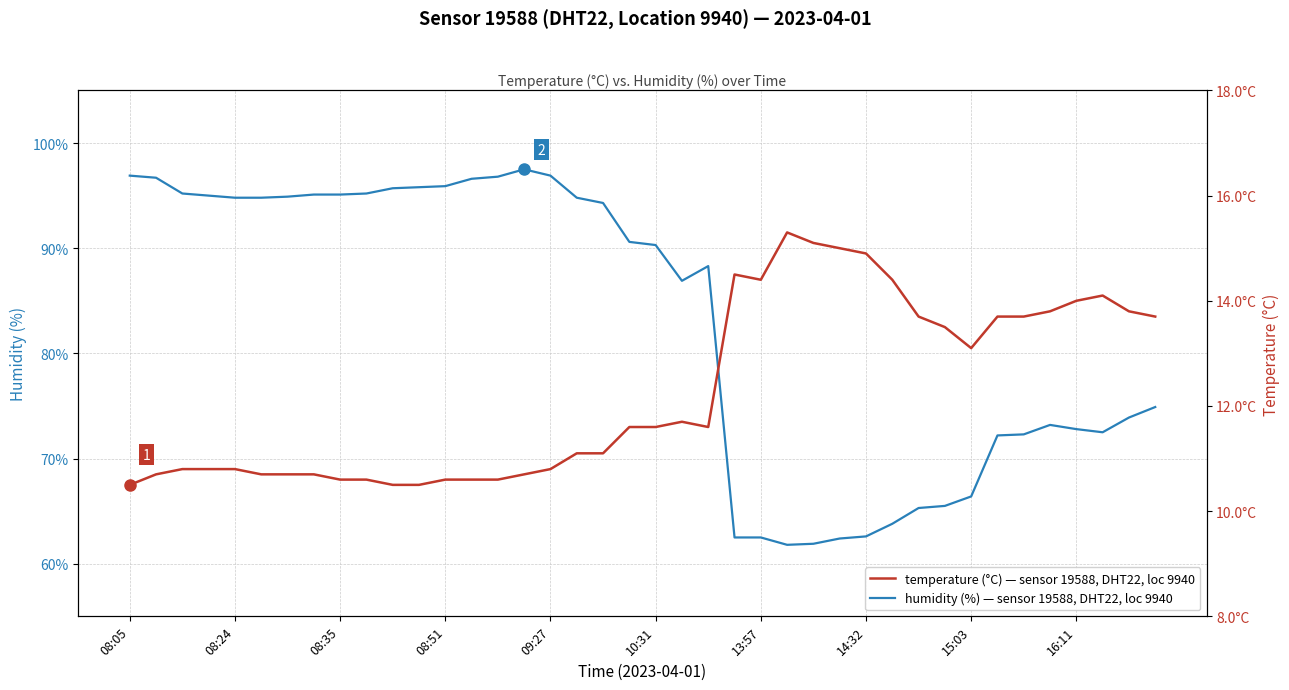

How many interior local peaks does the temperature series have?

4